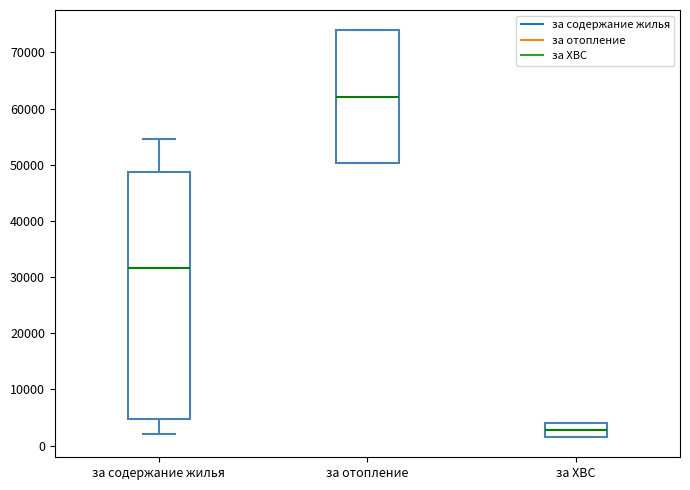

Reading left to right, read every box against the y-axis: the position of its median line, the range the box covers, and the ends of its whiskers. The values are not printed on the chart, so give them approximately, as read against the axis.

за содержание жилья: median 32000, box 5000 to 49000, whiskers 2000 to 55000
за отопление: median 62000, box 50000 to 74000, whiskers 50000 to 74000
за ХВС: median 3000, box 2000 to 4000, whiskers 2000 to 4000